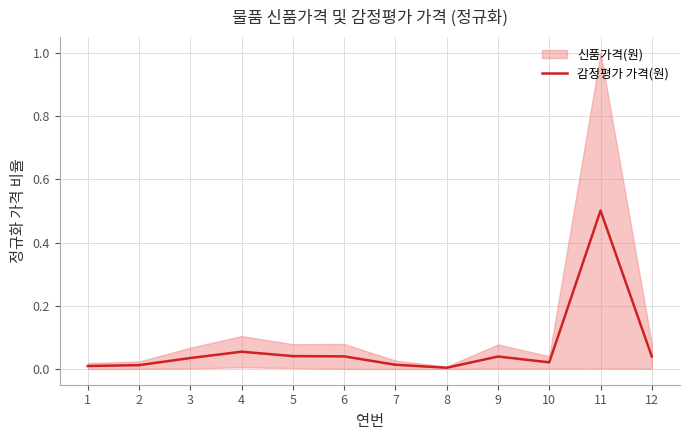

Rank the categories by value from highest to lowest.

11, 4, 5, 6, 12, 9, 3, 10, 7, 2, 1, 8